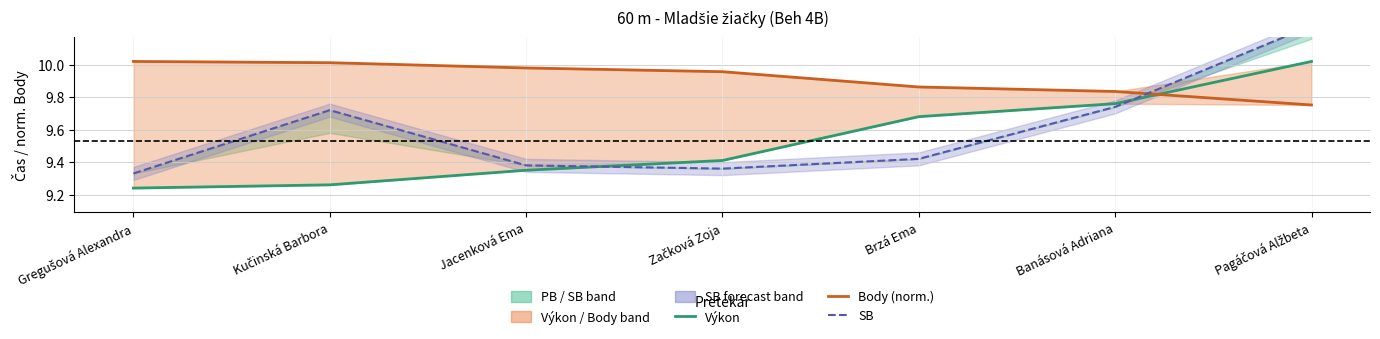

At which category does the chart reach its peak across all series?

Pagáčová Alžbeta